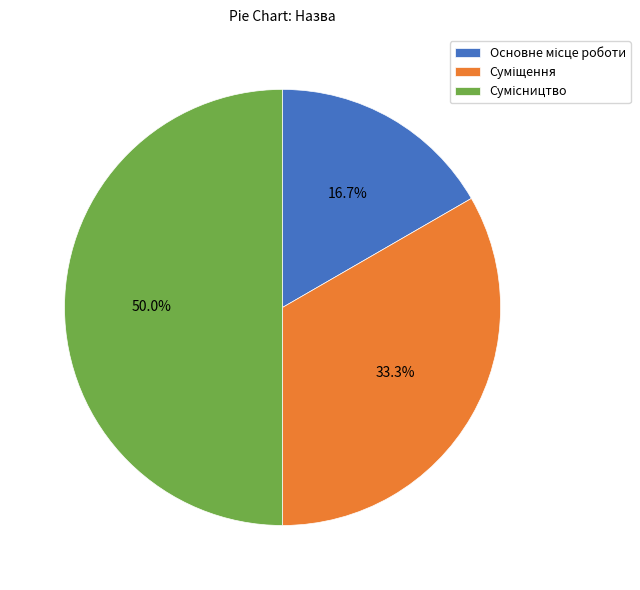

Between Основне місце роботи and Суміщення, which is larger?

Суміщення